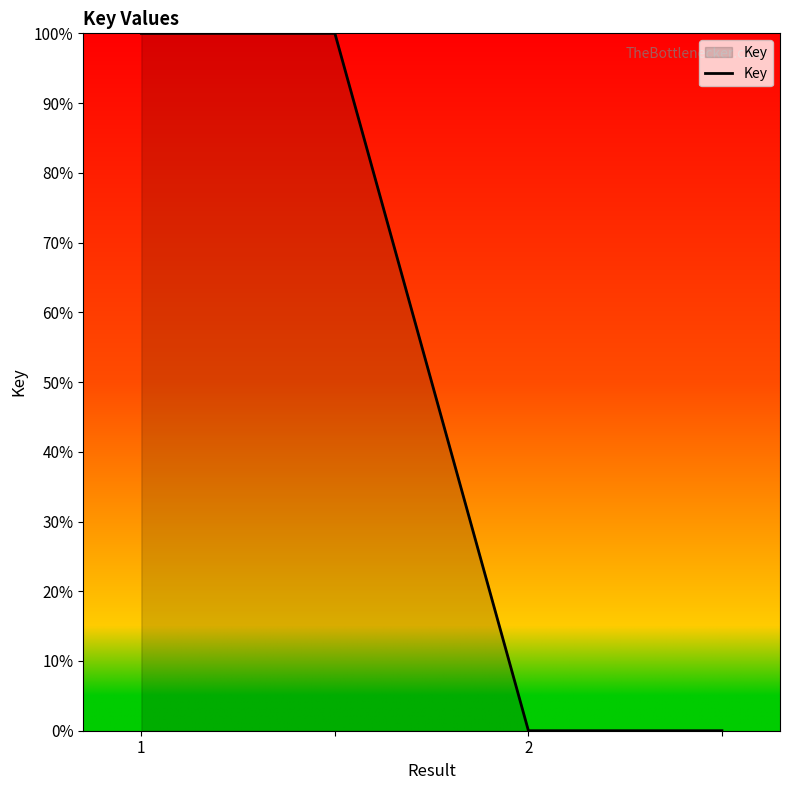

What is the difference between the maximum and minimum values?

100